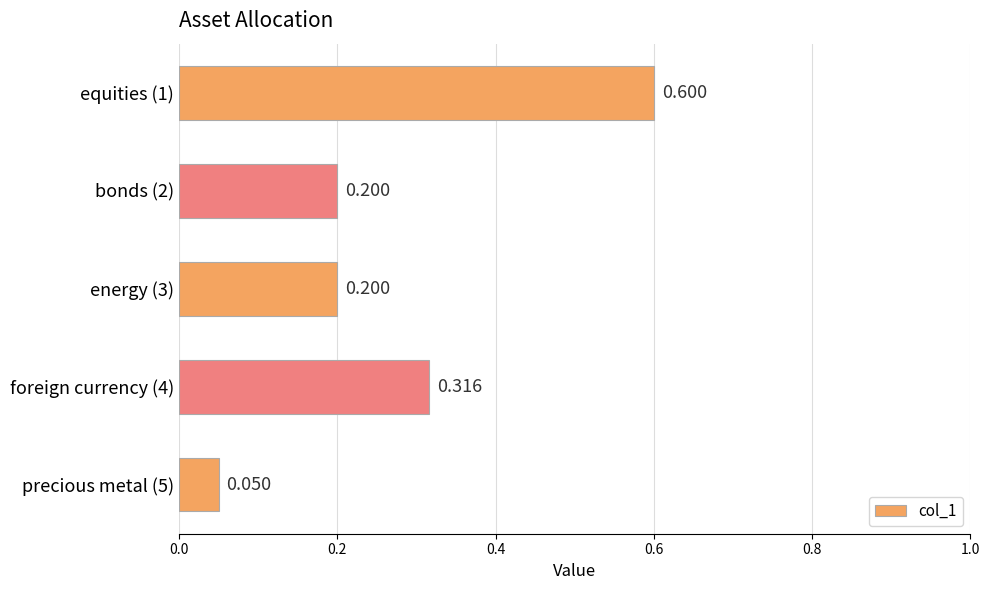

What is the difference between the maximum and minimum values?

0.5